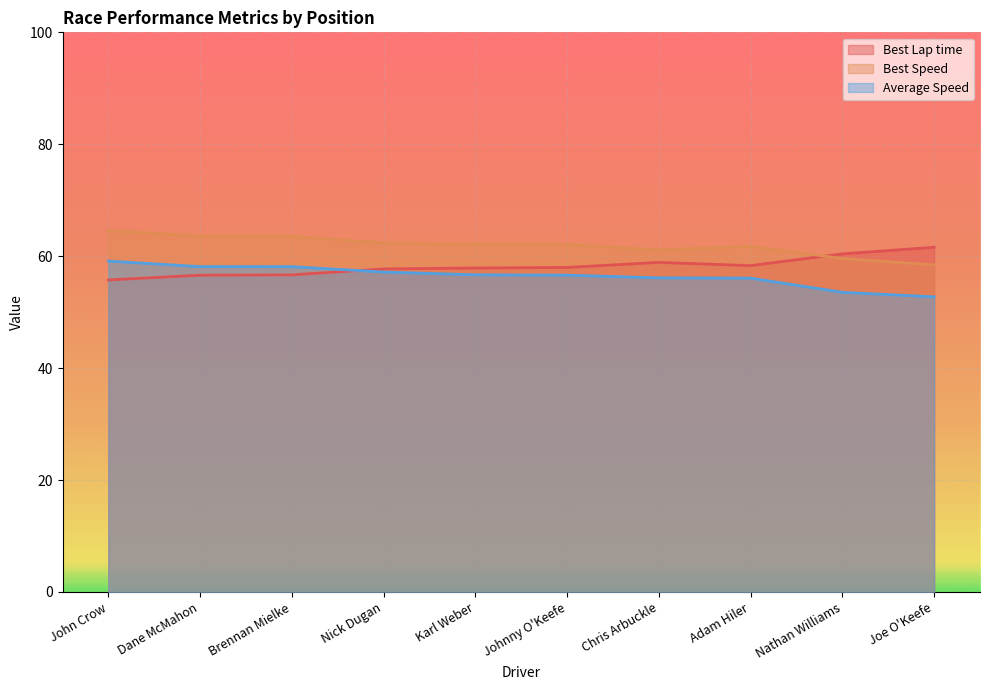

How many lines are shown in the chart?

3